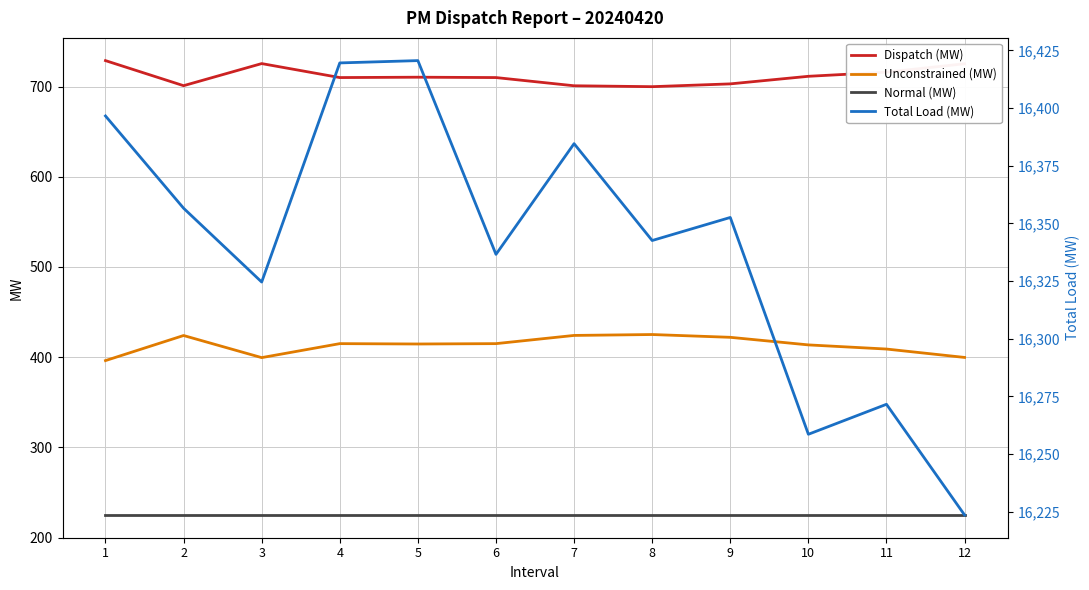

What is the spread (max minus min) of values at 1?

16171.6